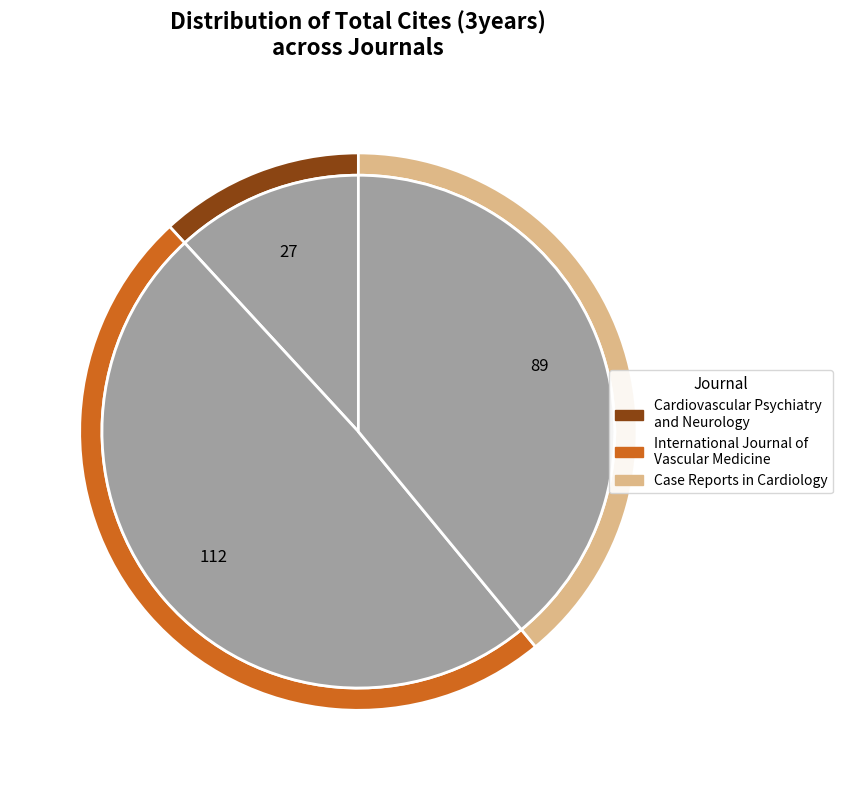

To the nearest percent, what is the difference between the largest and smallest slice percentages?

37%